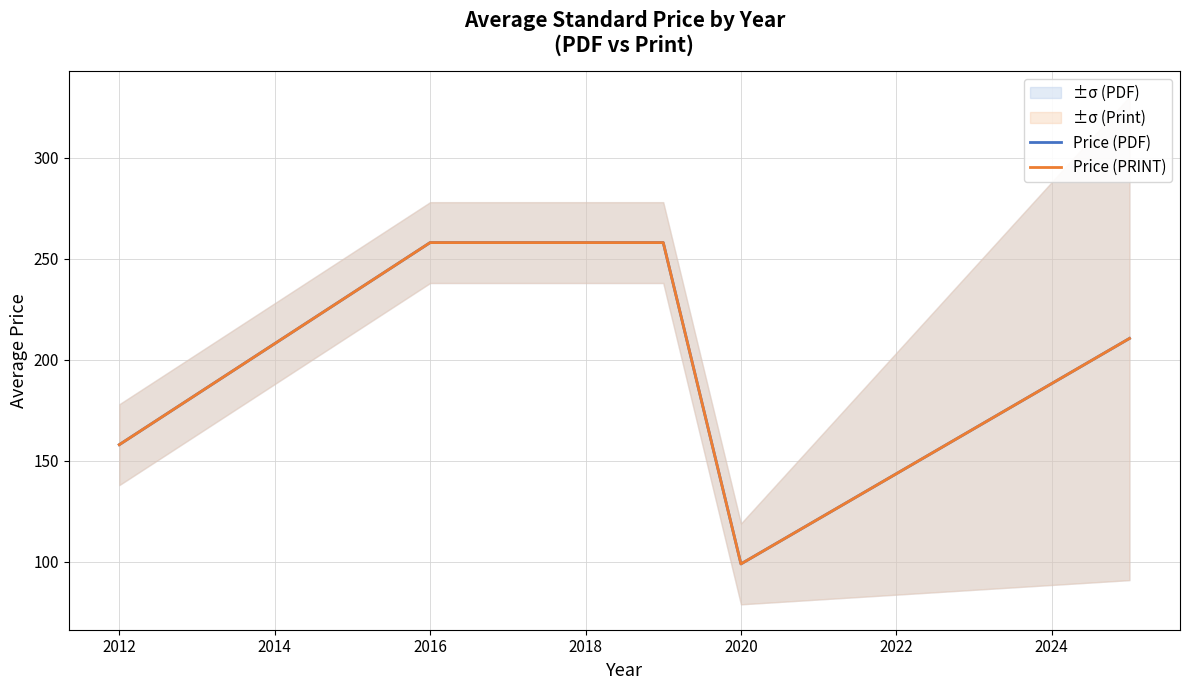

What is the value of the Price (PDF) point at the 1st from the left?

158.0